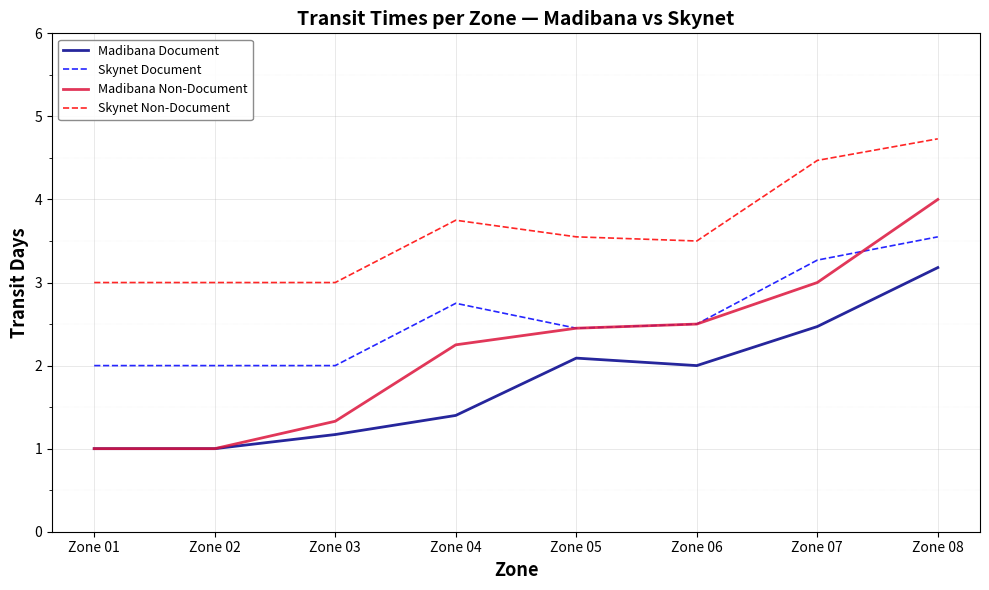

Which series has the largest total across all categories?

Skynet Non-Document